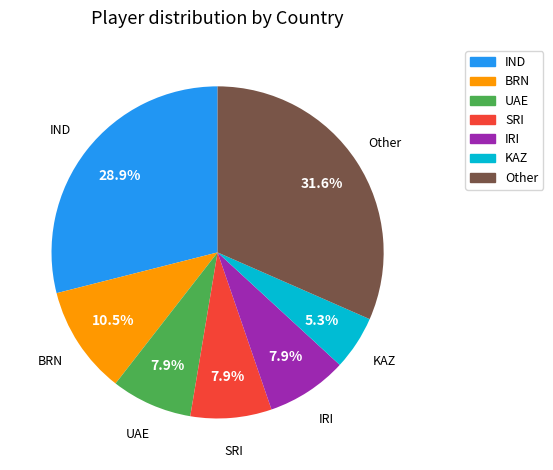

Does any single category account for the majority?

No